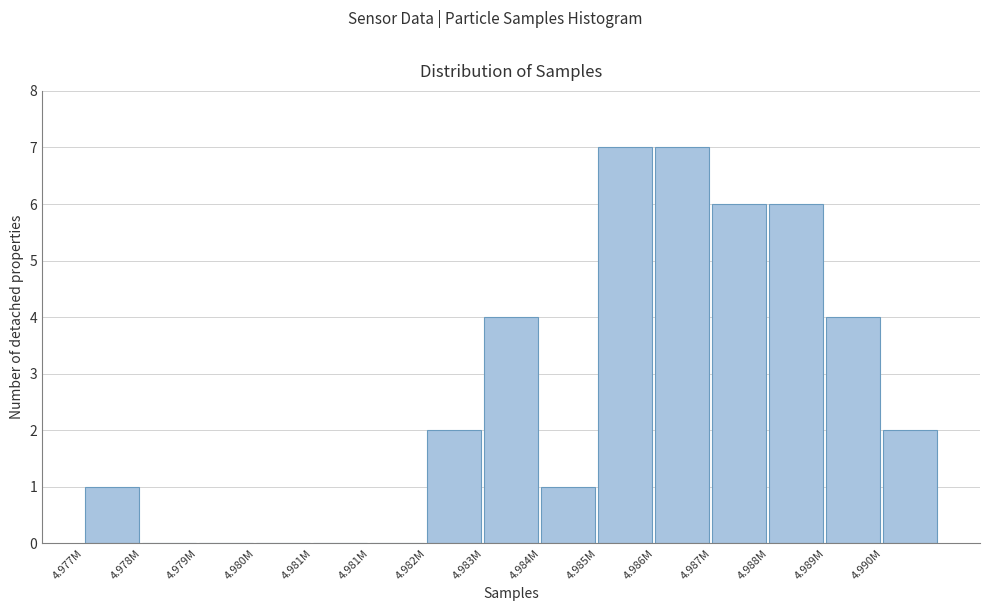

Are the bars horizontal?

No